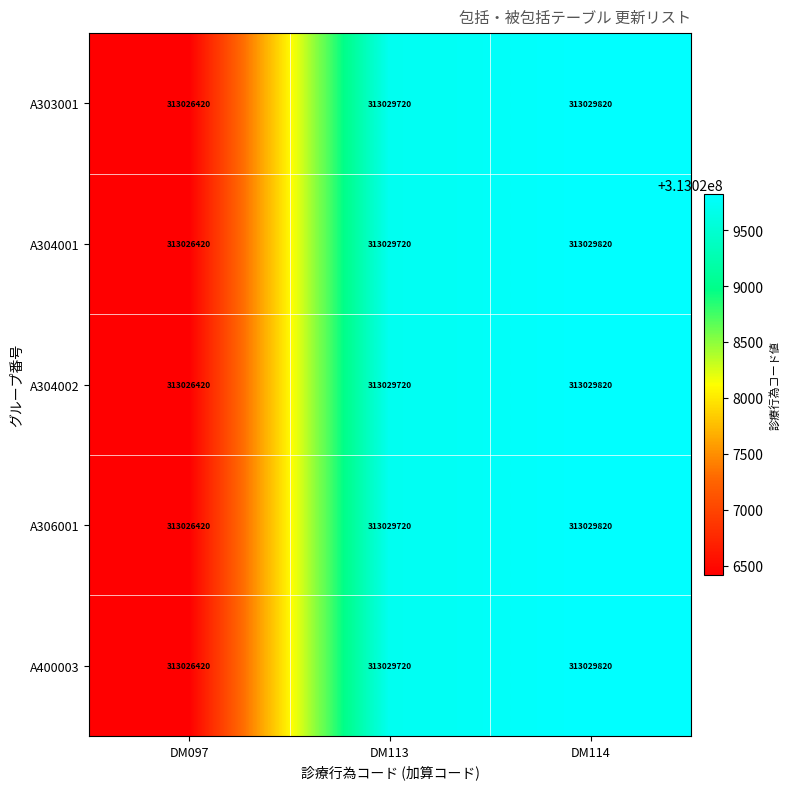

What is the difference between the A303001 values at DM113 and DM097?

3300